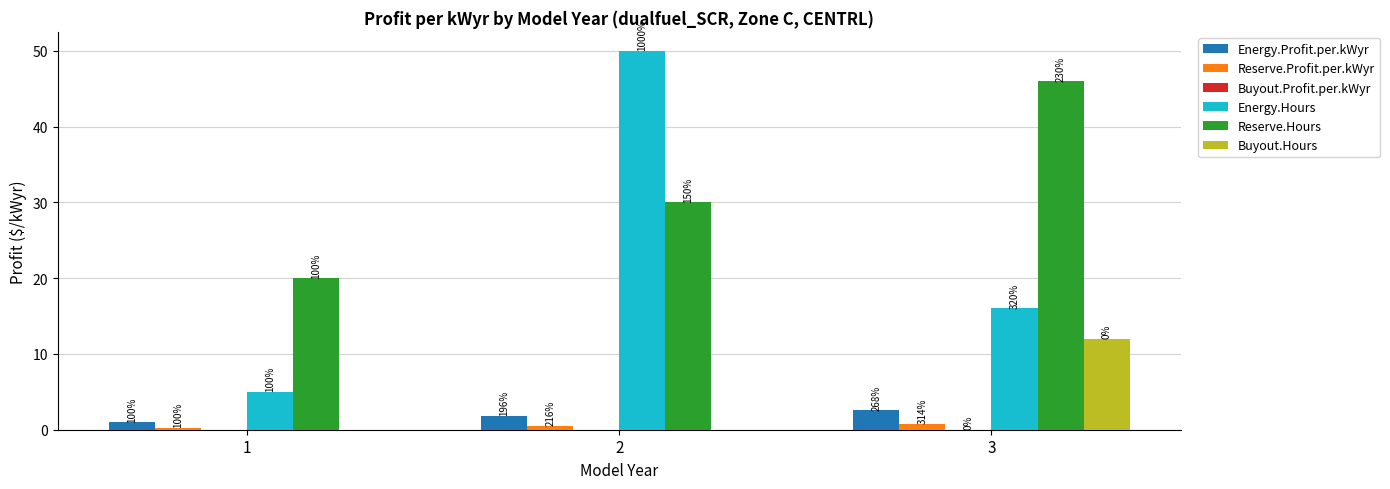

Which series has the largest total across all categories?

Reserve.Hours